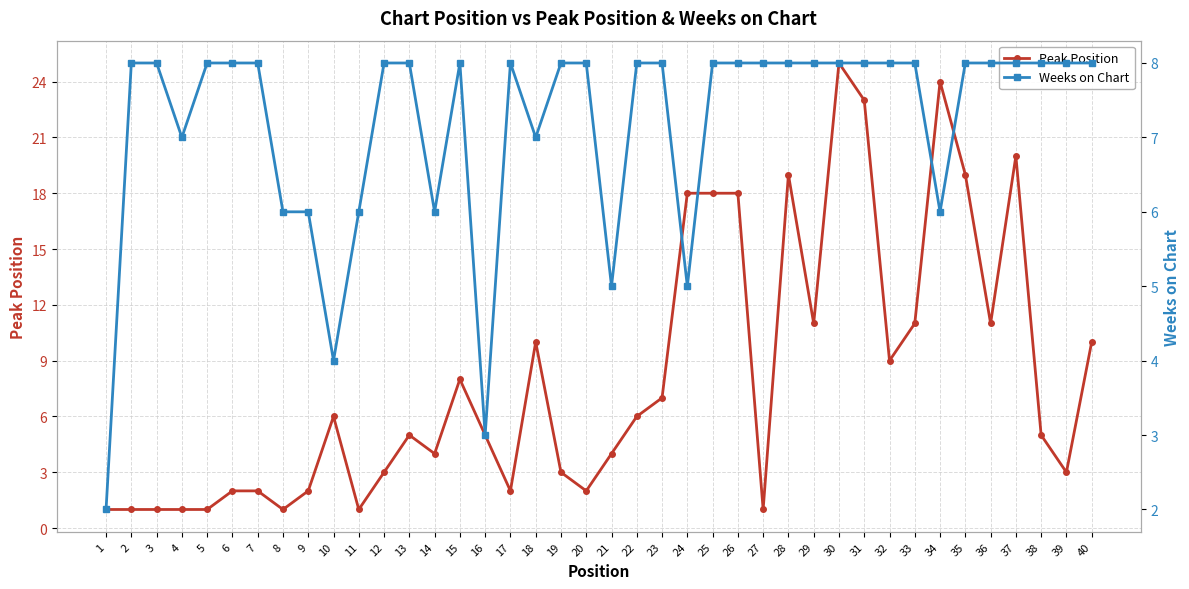

Which has a higher value, 6 or 12?

12